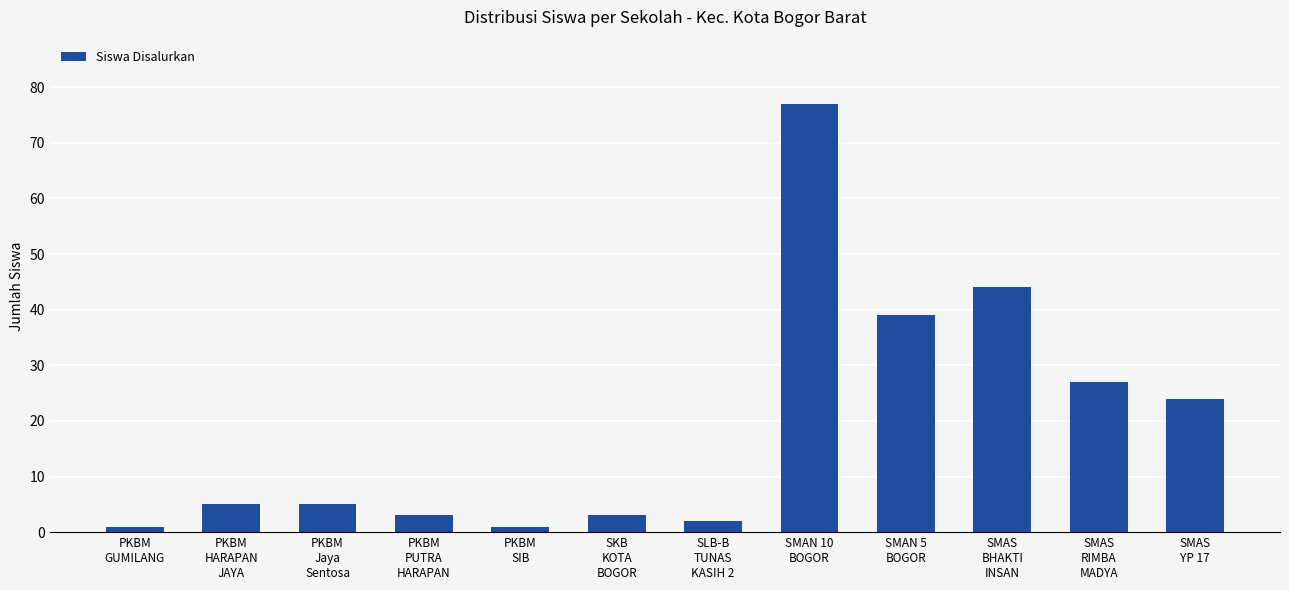

What position from the right is SMAS
BHAKTI
INSAN?

3